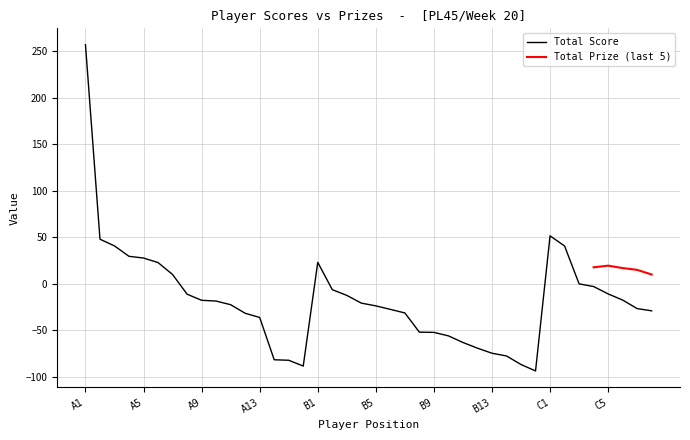

Between B12 and C6, which is larger?

C6